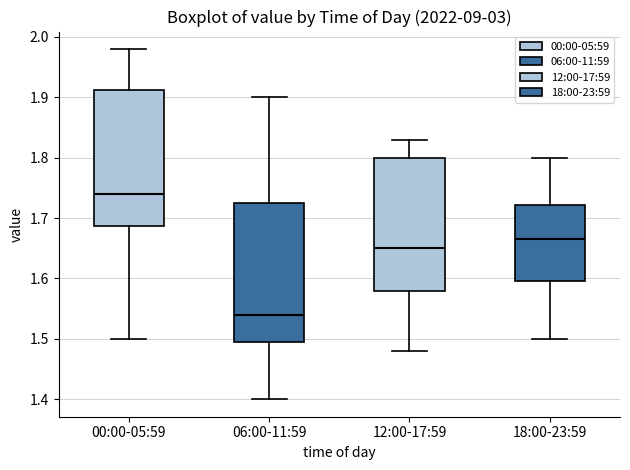

Which box's median line is the highest?

00:00-05:59